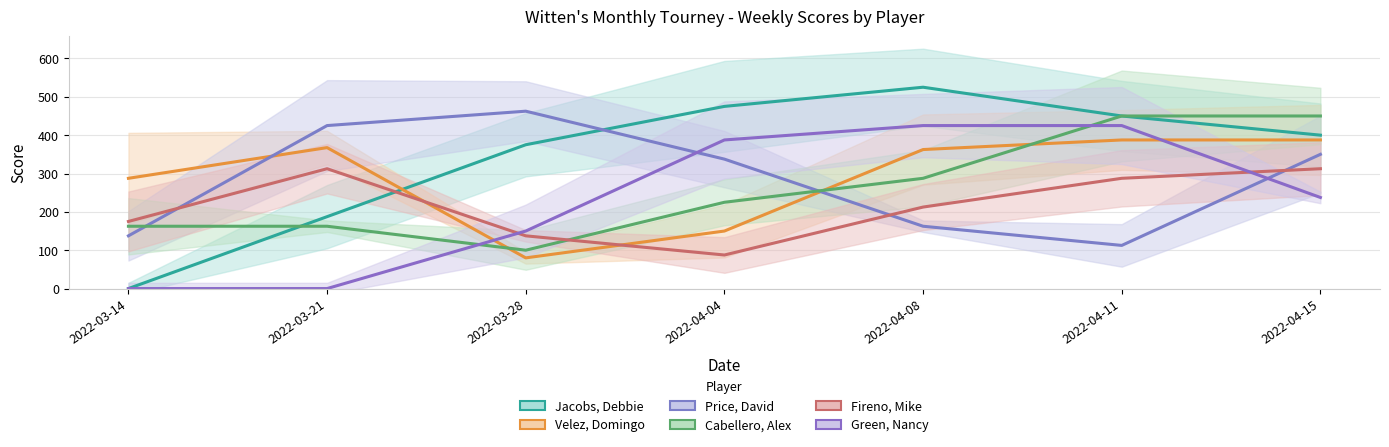

How many data points in Price, David are above 337?

4